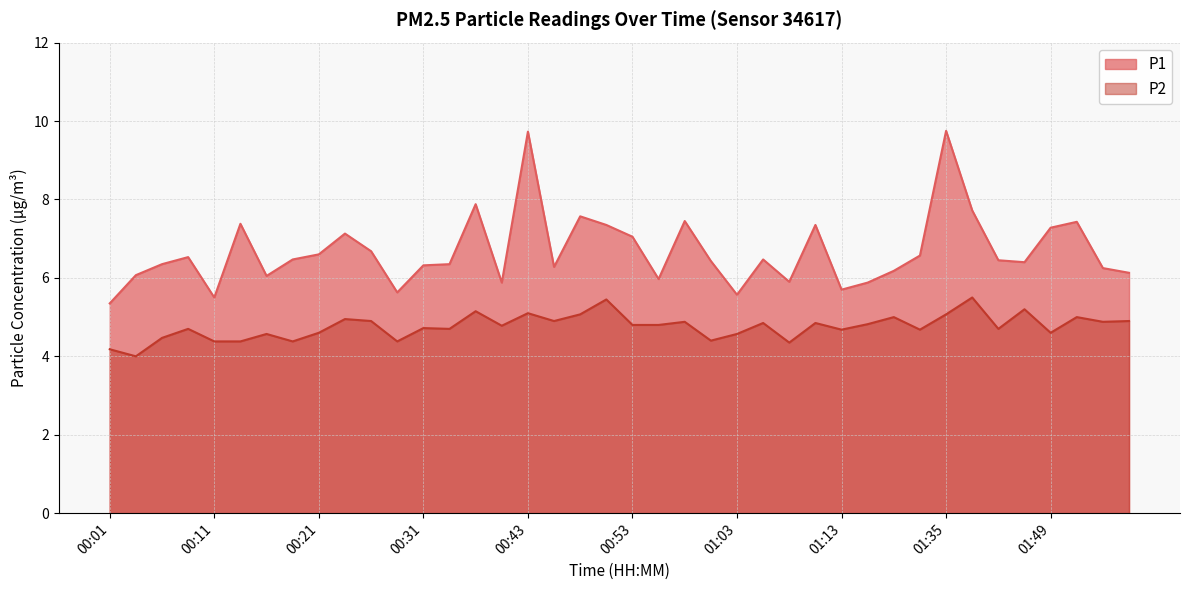

Where is the first local minimum for P2?

00:04